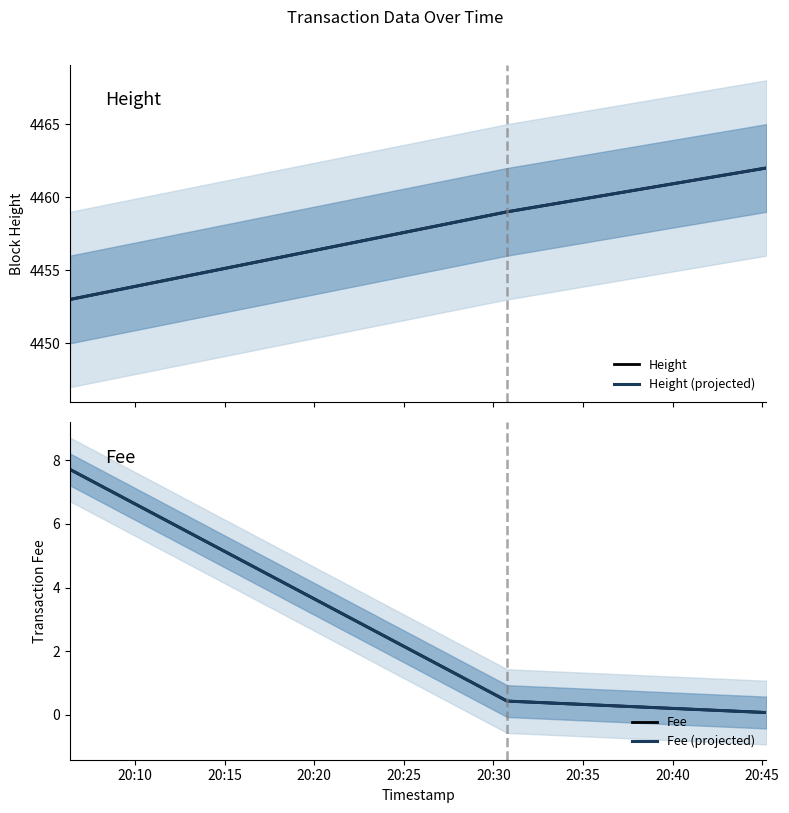

What is the smallest value displayed?

0.1